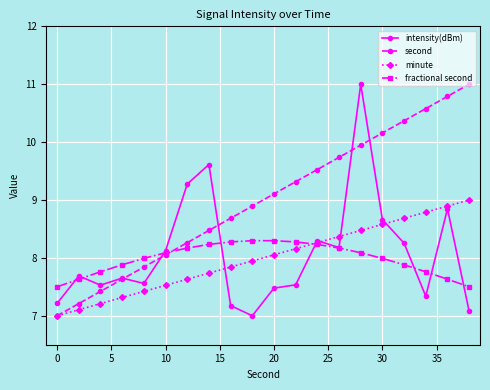

True or false: intensity(dBm) has more than 1 interior local peaks.

True